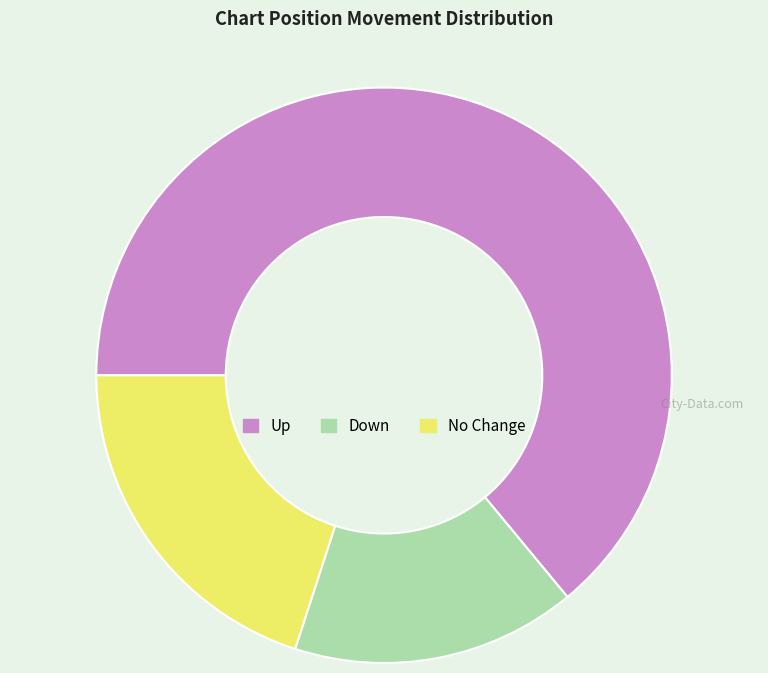

Do No Change and Down together represent more than half of the pie?

No